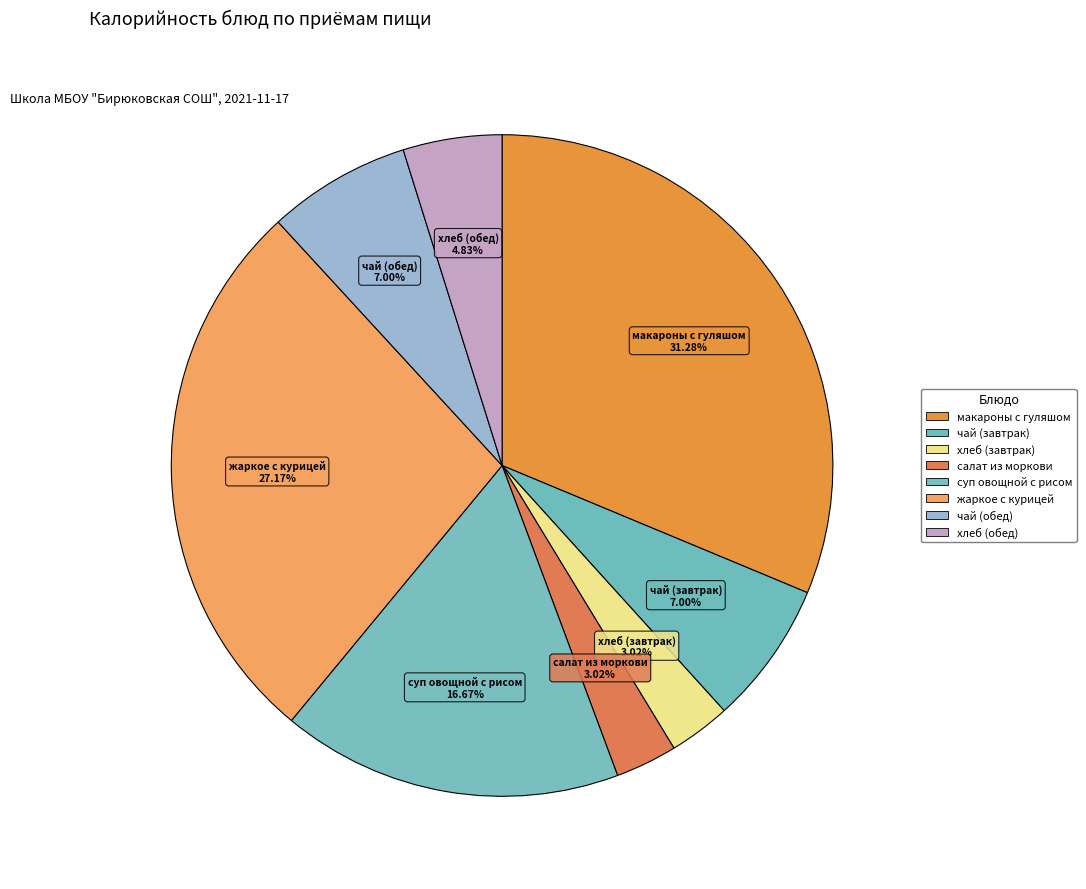

How many segments does this pie chart have?

8